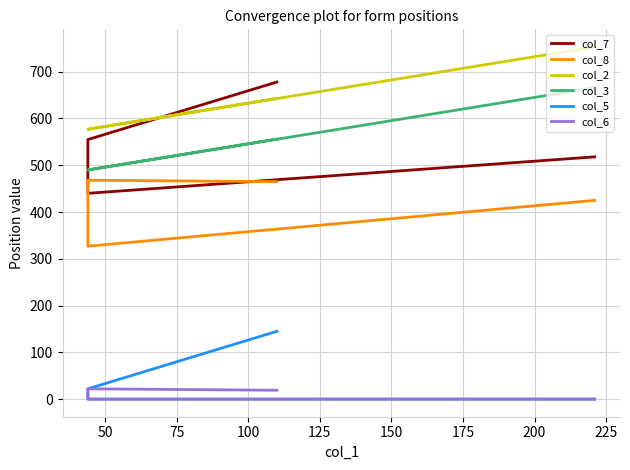

Is the value of col_2 at 75 greater than the value of col_3 at 50?

Yes